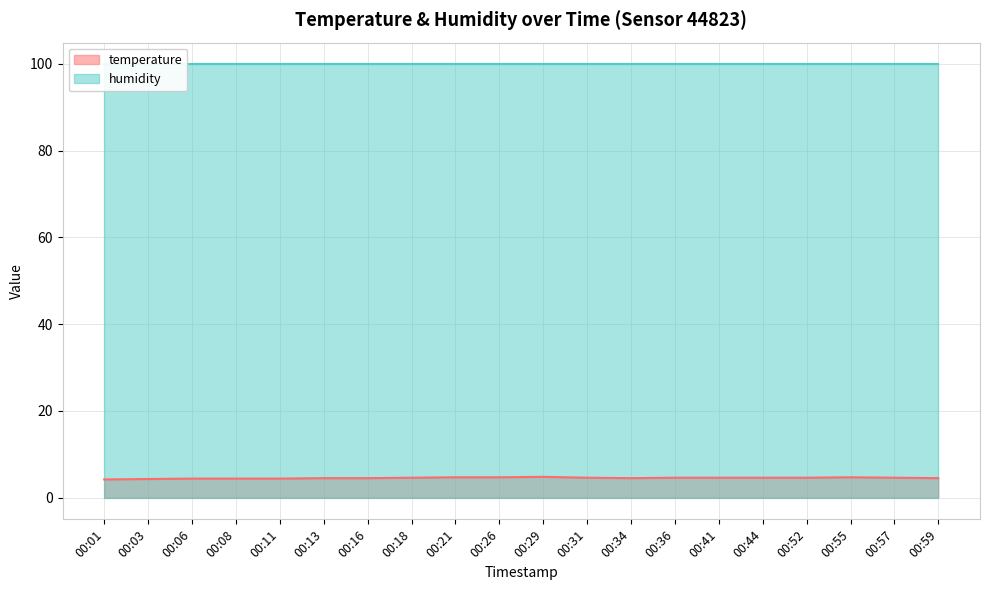

Rank the categories by value from lowest to highest.

00:01, 00:03, 00:06, 00:08, 00:11, 00:13, 00:16, 00:34, 00:59, 00:18, 00:31, 00:36, 00:41, 00:44, 00:52, 00:57, 00:21, 00:26, 00:55, 00:29